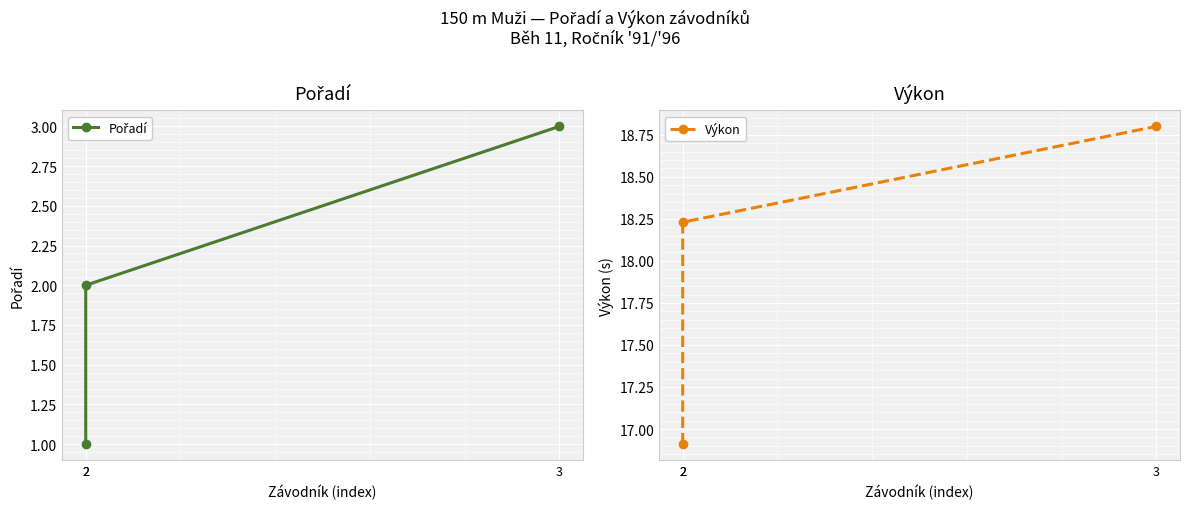

Is it true that Výkon equals 26.4 at 2?

False